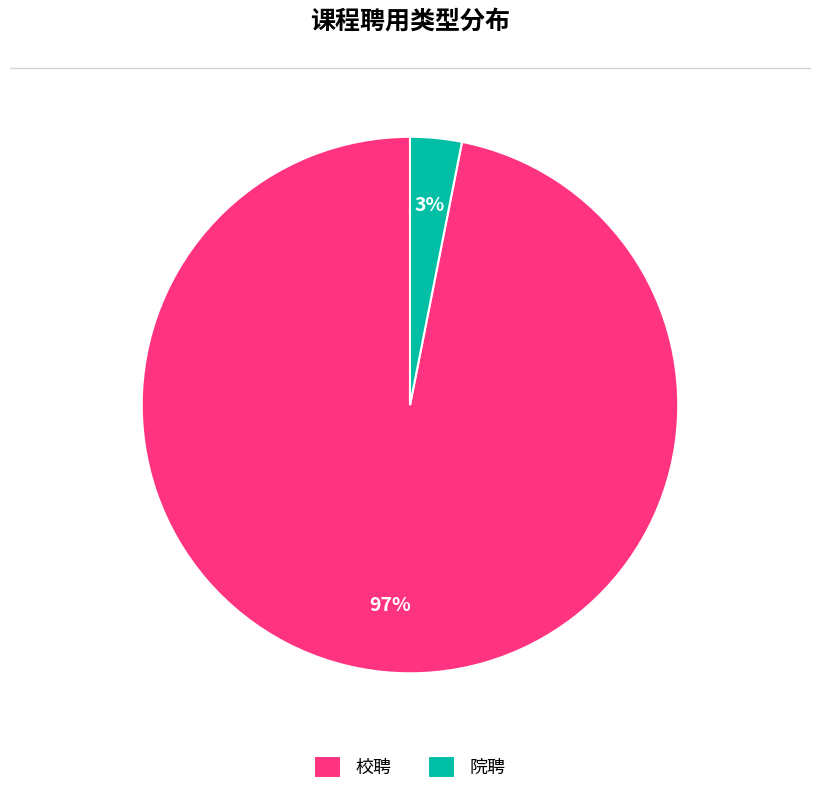

Which category has the biggest portion of the pie?

校聘